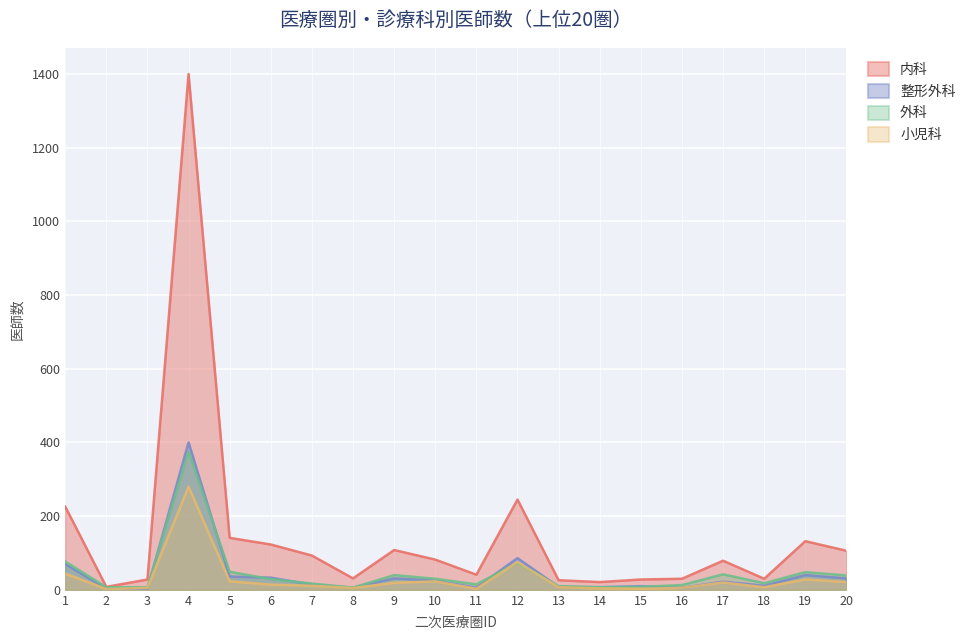

The value of 外科 at 19 is 48. True or false?

True